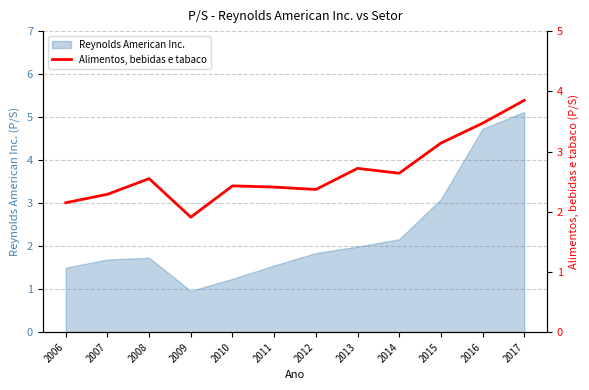

Does the chart display data point markers on the line(s)?

No